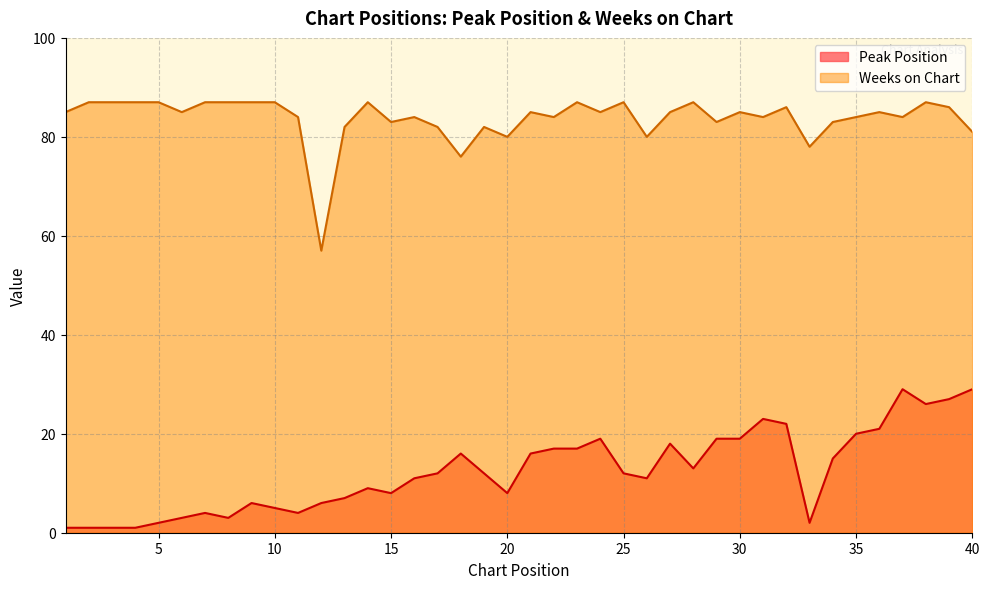

What is the difference between the Peak Position values at 8 and 25?

9